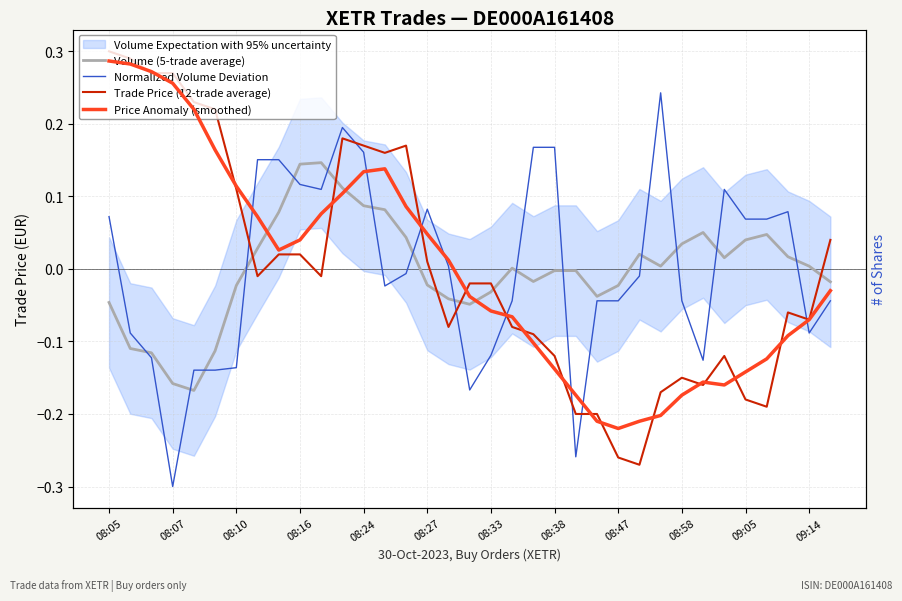

True or false: Trade Price (12-trade average) has more than 2 points higher than both neighbors.

True